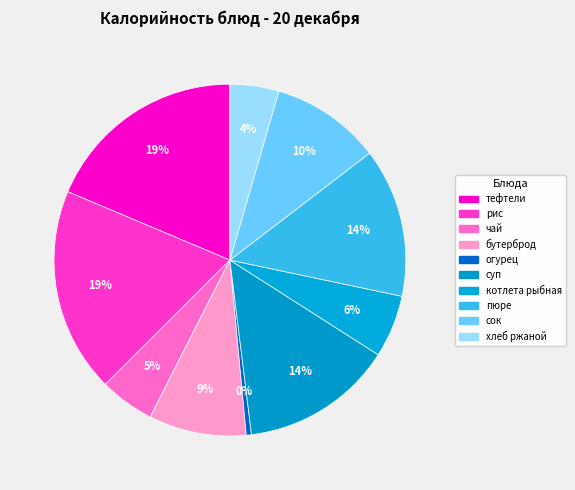

To the nearest percent, what is the average slice percentage?

10%